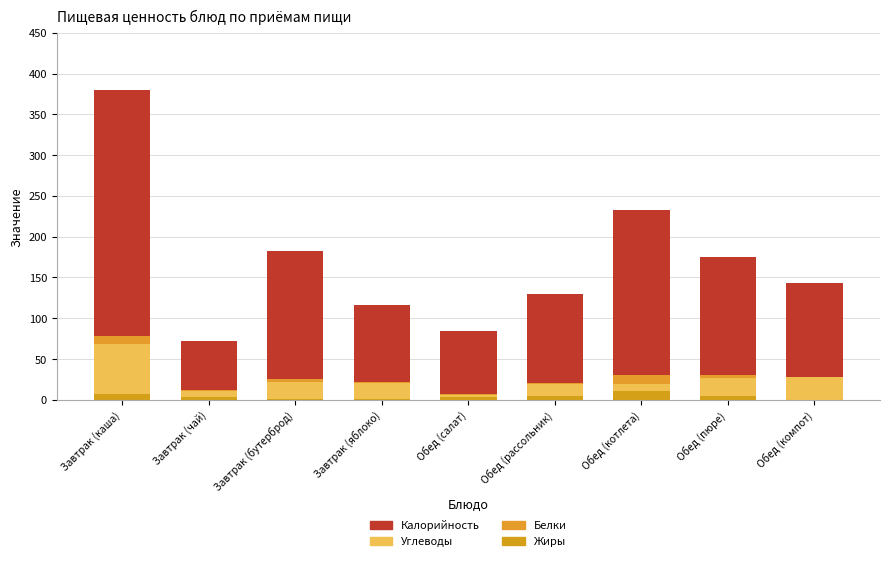

List the series in order of their peak value, highest first.

Калорийность, Углеводы, Жиры, Белки